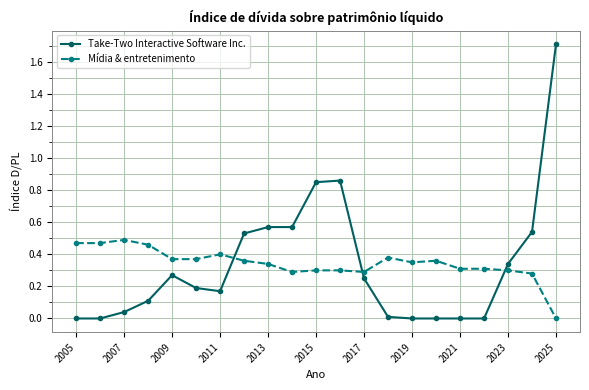

Which series has the widest spread of values?

Take-Two Interactive Software Inc.